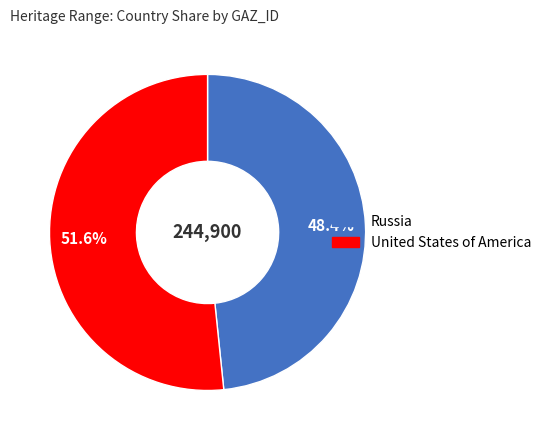

Count the number of slices in the pie.

2